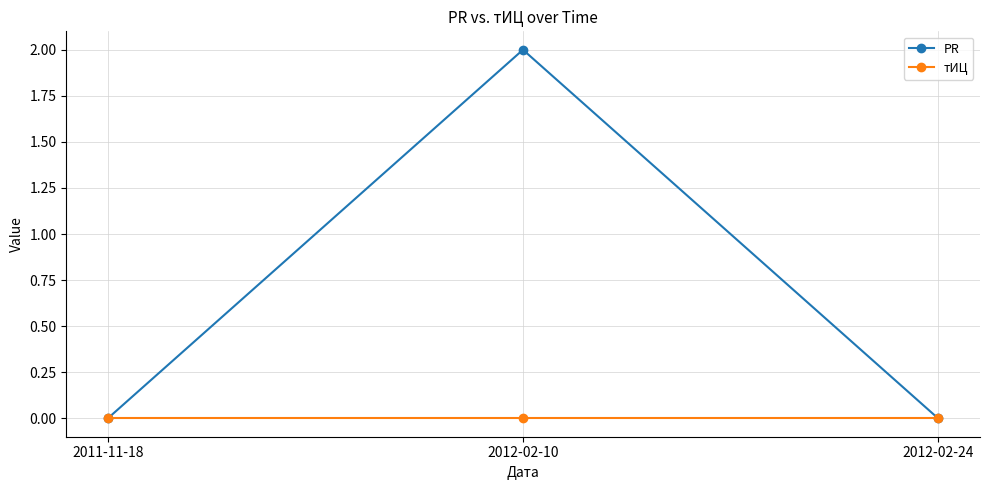

At which category is the sum across all series the highest?

2012-02-10